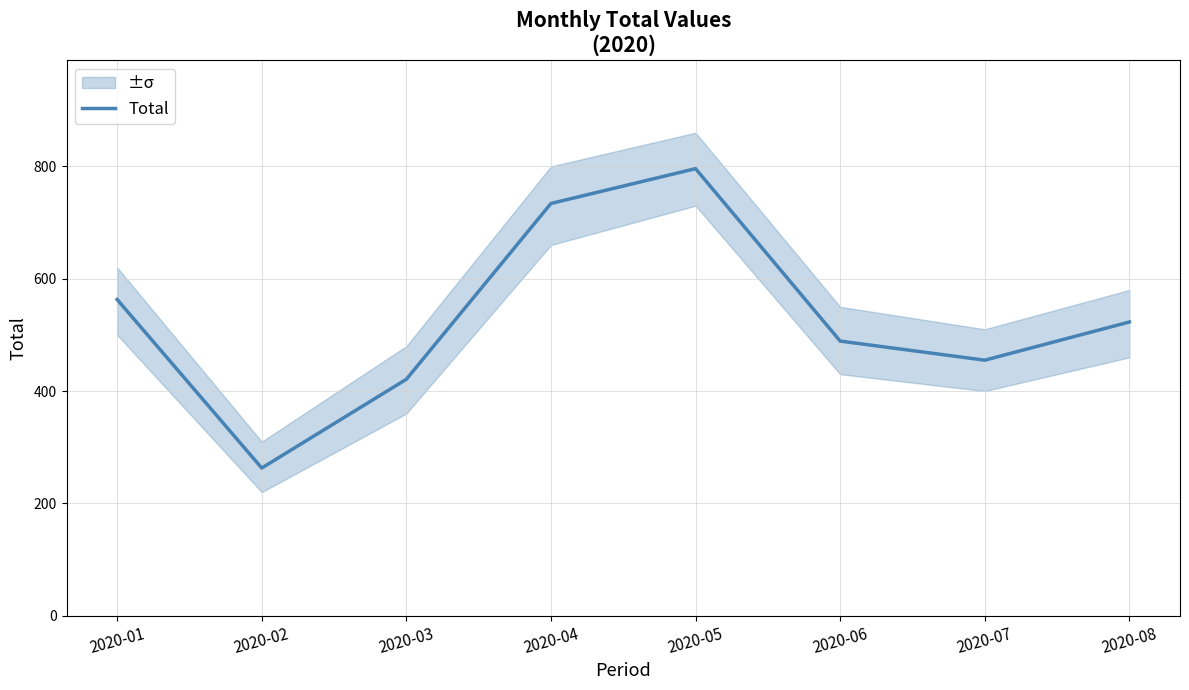

Reading right to left, list all the values displayed in this chart.

523	455	489	796	734	421	263	563